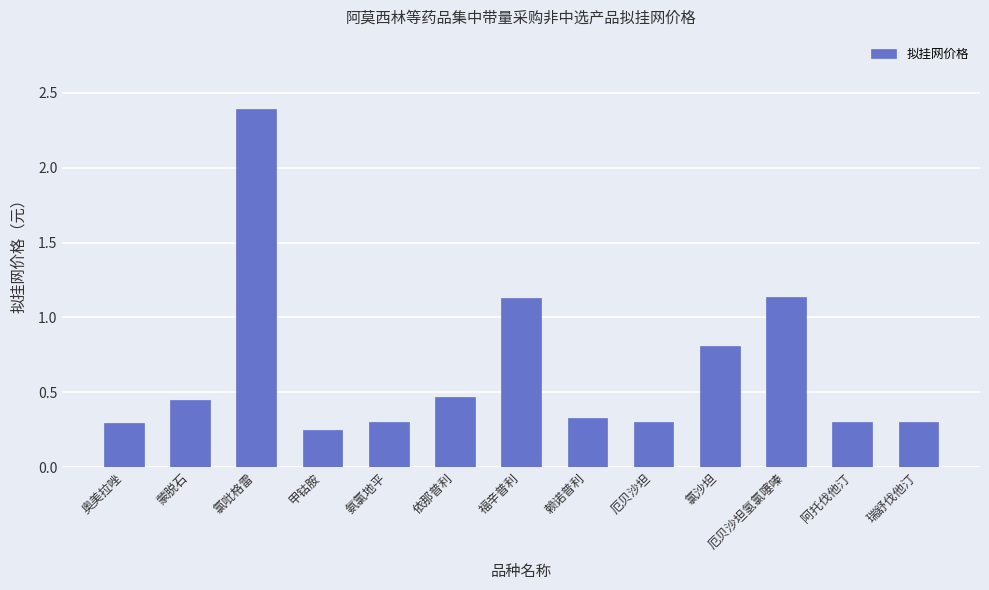

What is the label of the 7th bar from the left?

福辛普利